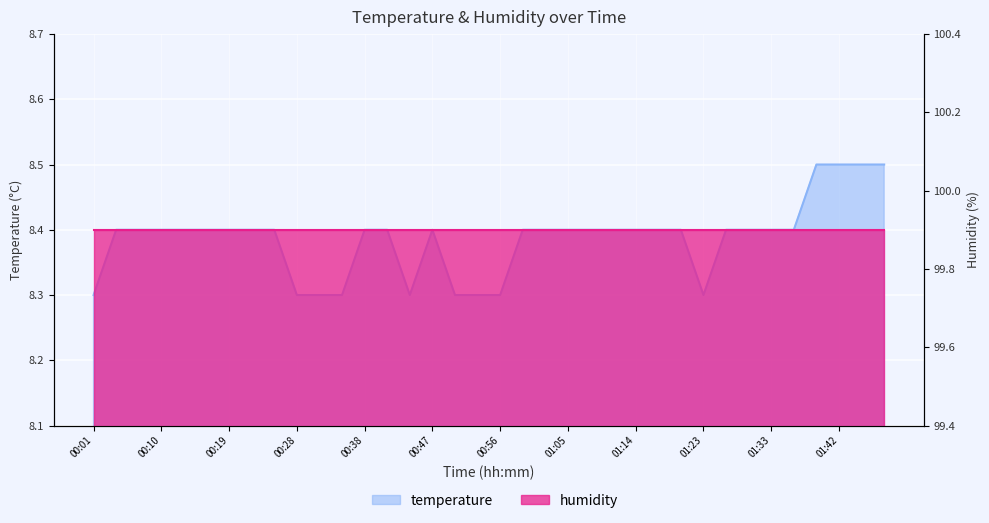

Reading right to left, list all the values displayed in this chart.

8.5	8.5	8.5	8.5	8.4	8.4	8.4	8.4	8.3	8.4	8.4	8.4	8.4	8.4	8.4	8.4	8.4	8.3	8.3	8.3	8.4	8.3	8.4	8.4	8.3	8.3	8.3	8.4	8.4	8.4	8.4	8.4	8.4	8.4	8.4	8.3